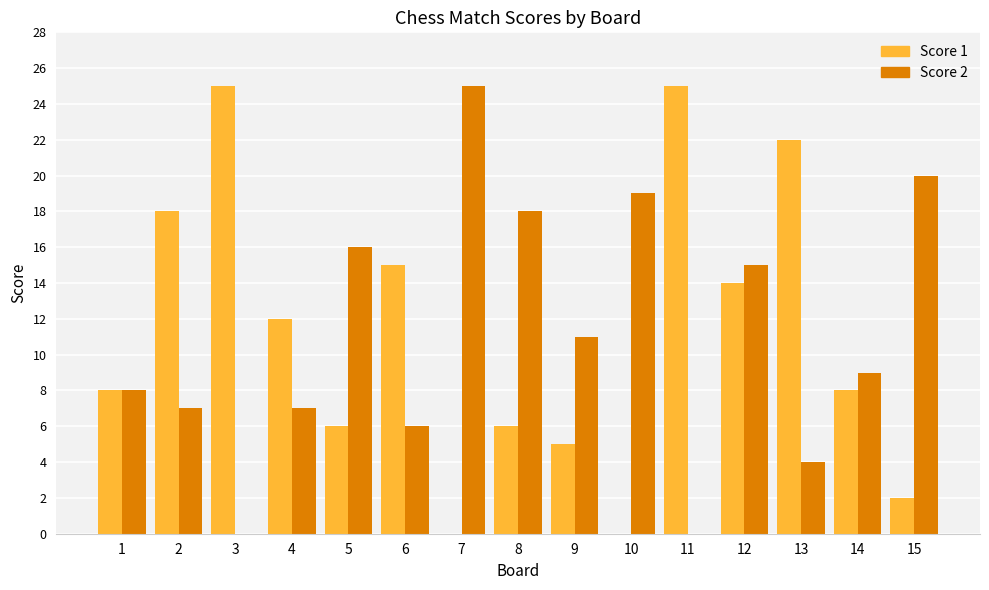

Which category has the highest value in the Score 2 series?

7